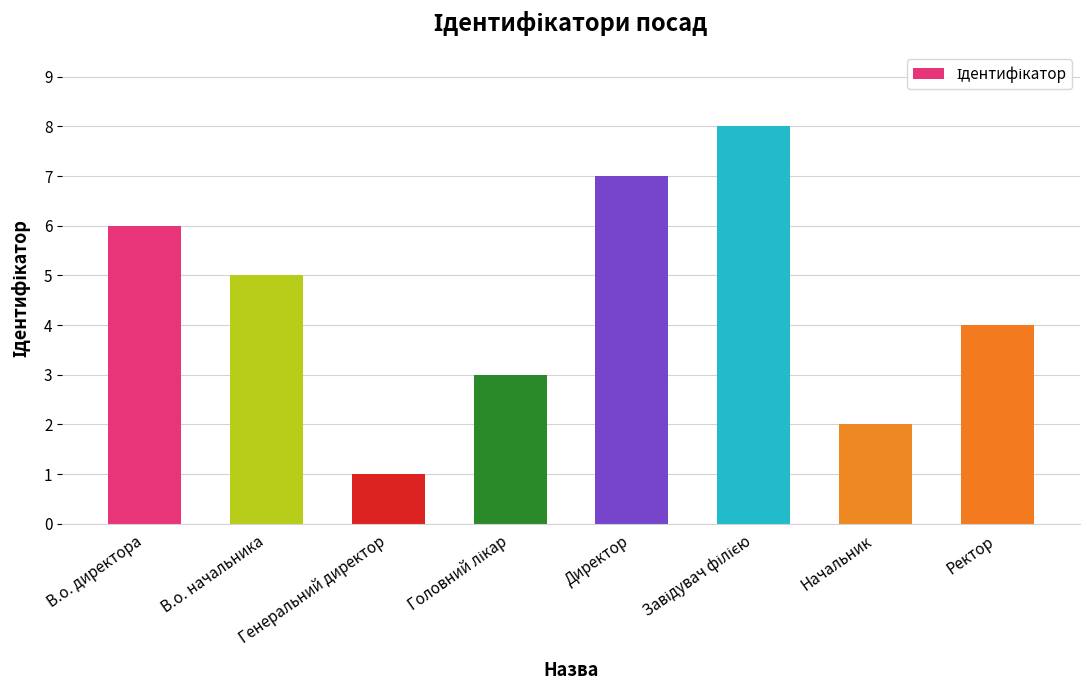

What is the minimum value shown in the chart?

1